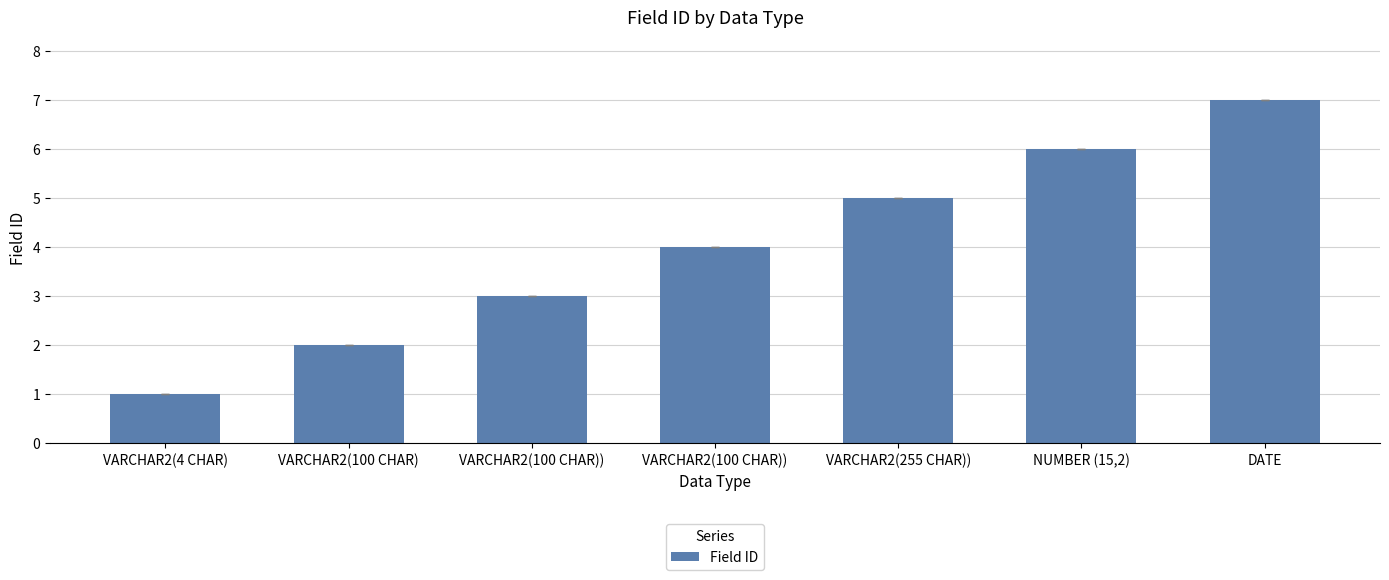

What is the smallest value displayed?

1